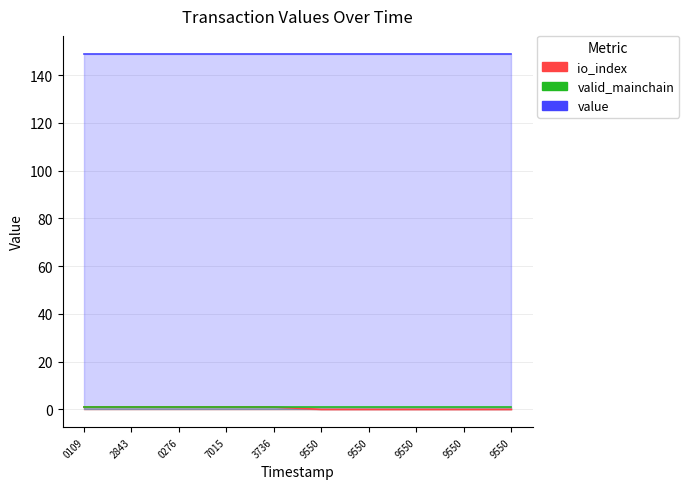

Which series has the widest spread of values?

io_index